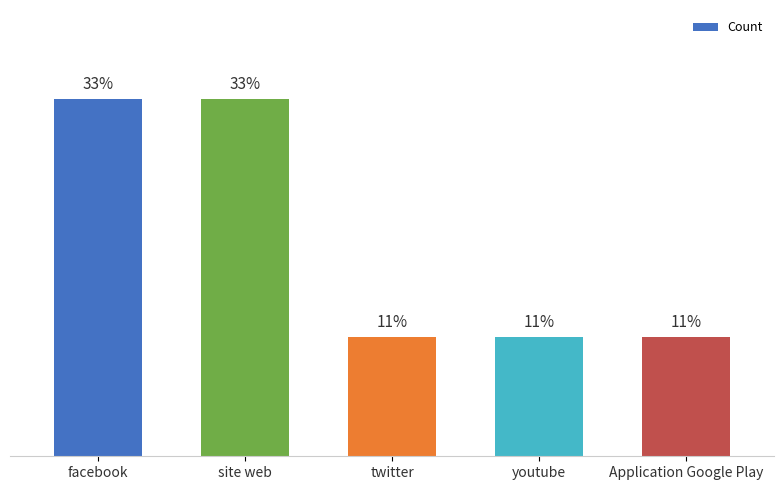

Does the chart contain any negative values?

No